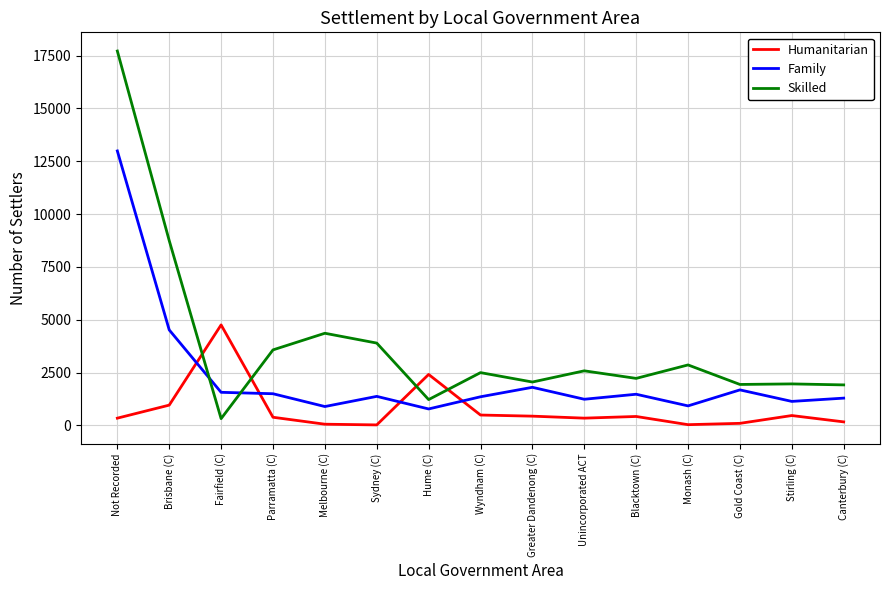

What is the average value of the Skilled series?

3861